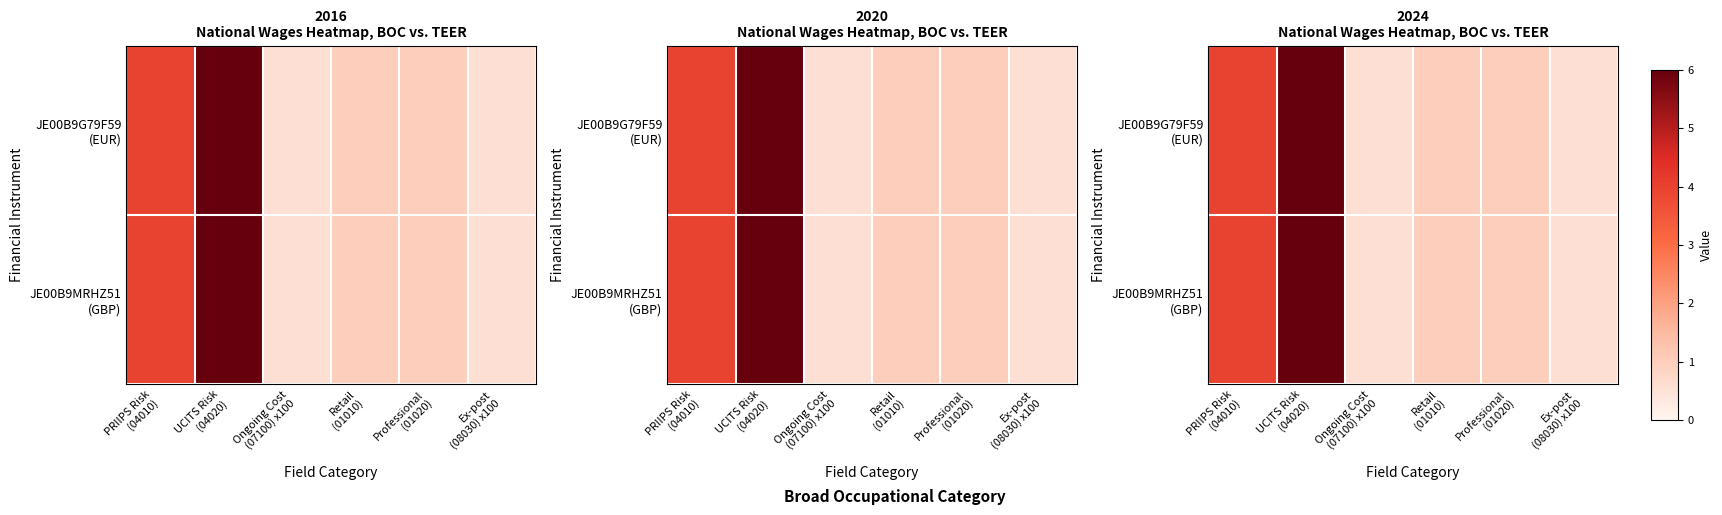

Which series has the largest range (max minus min)?

JE00B9G79F59 (EUR)